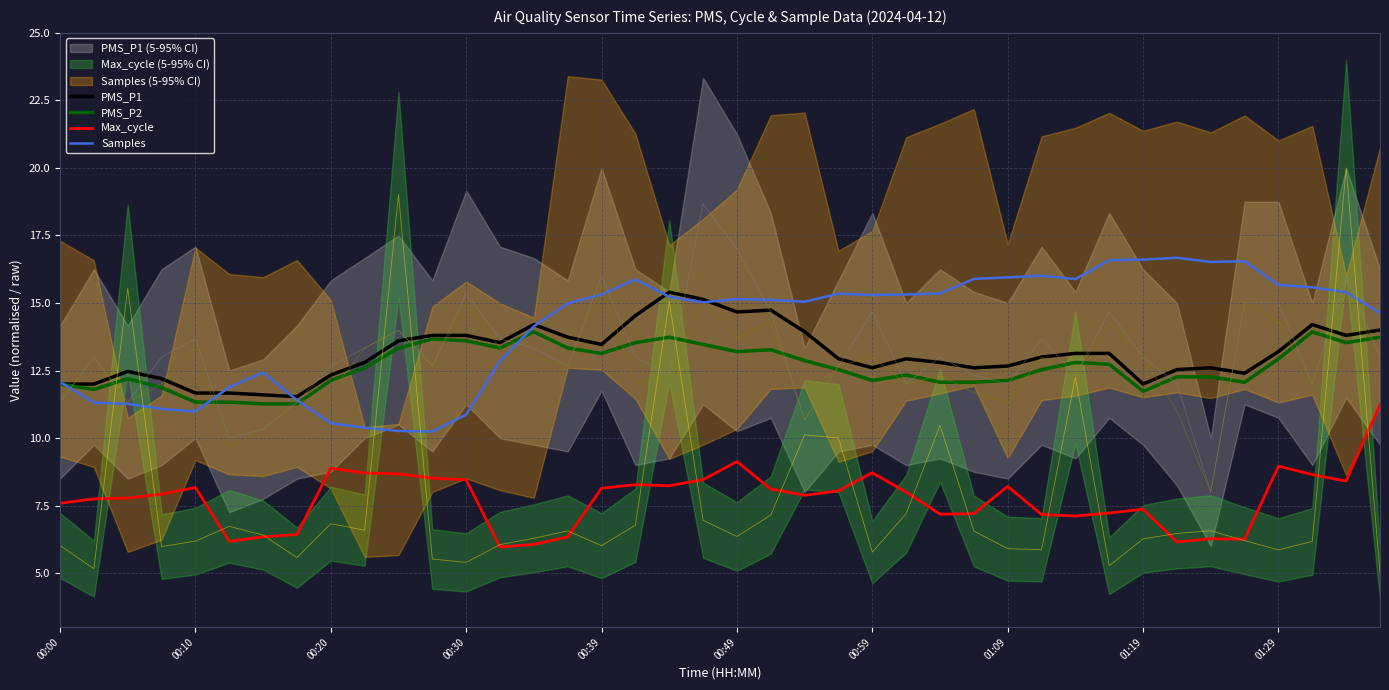

True or false: PMS_P1 and Max_cycle intersect in this chart.

False